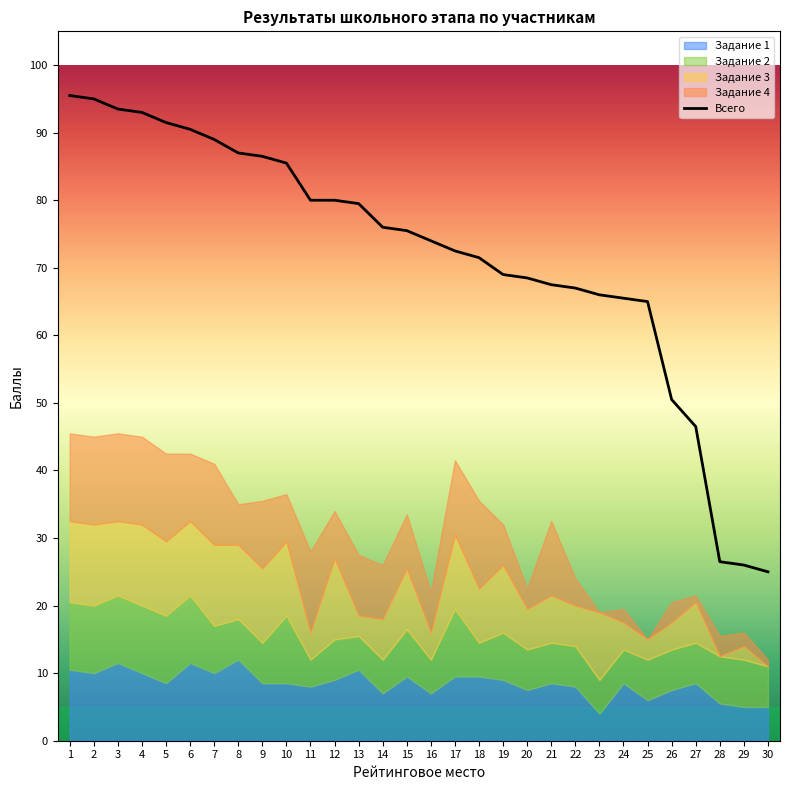

How many data points are above 75?

15